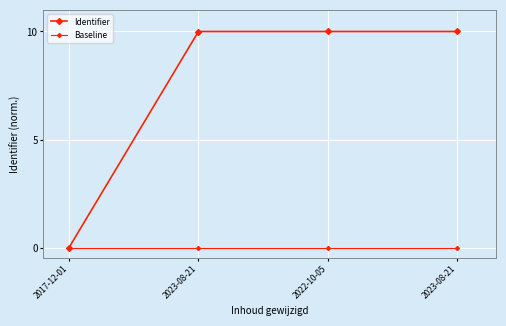

At how many categories does at least one series exceed 3?

3